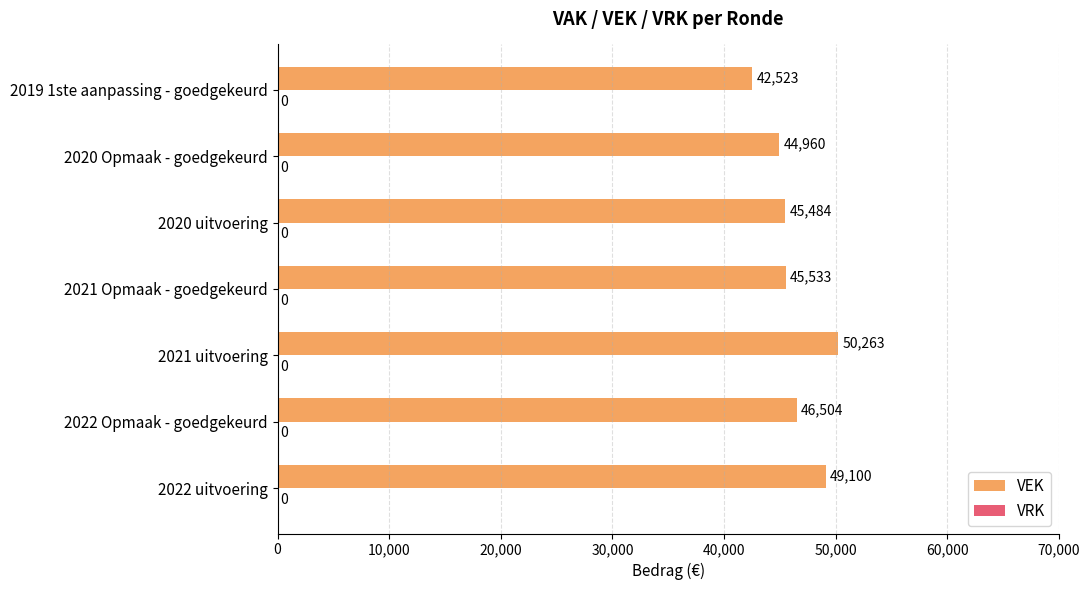

What is the change in value from 2022 uitvoering to 2020 Opmaak - goedgekeurd?

-4140